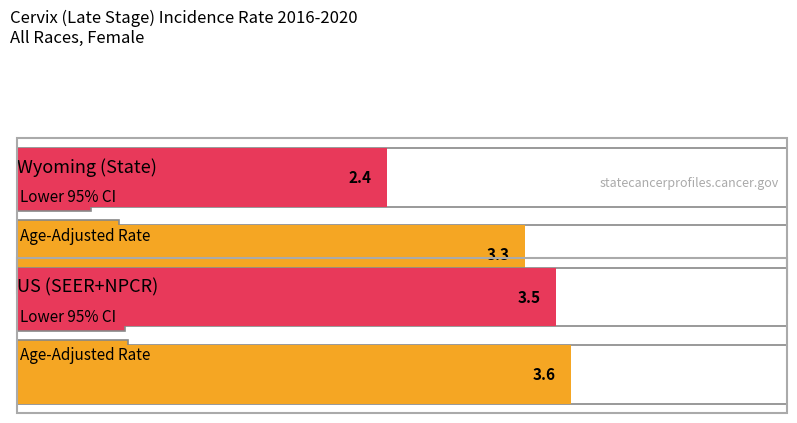

What is the total value across all series at Wyoming?

10.1